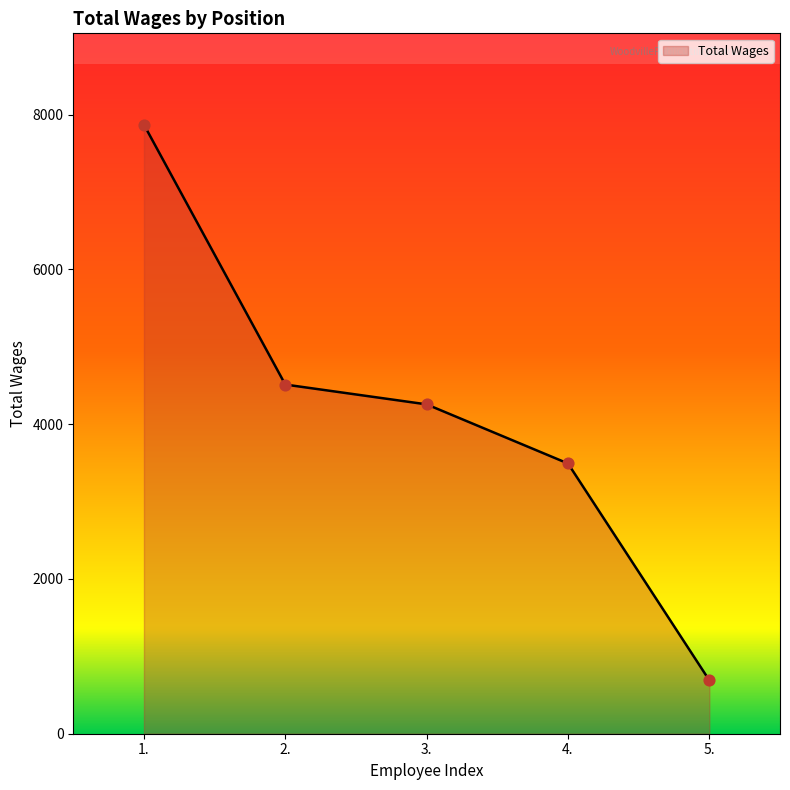

Approximately how many times larger is the value at 2. compared to 1.?

0.6